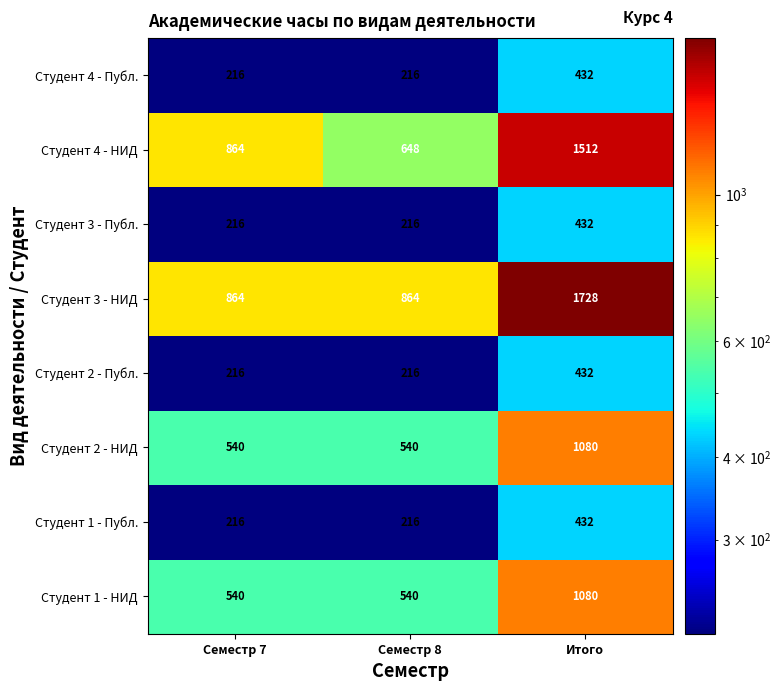

What is the smallest value displayed?

216